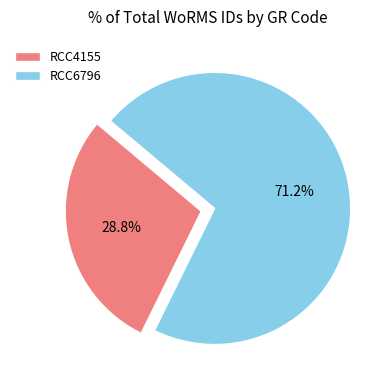

Which slice is the largest?

RCC6796